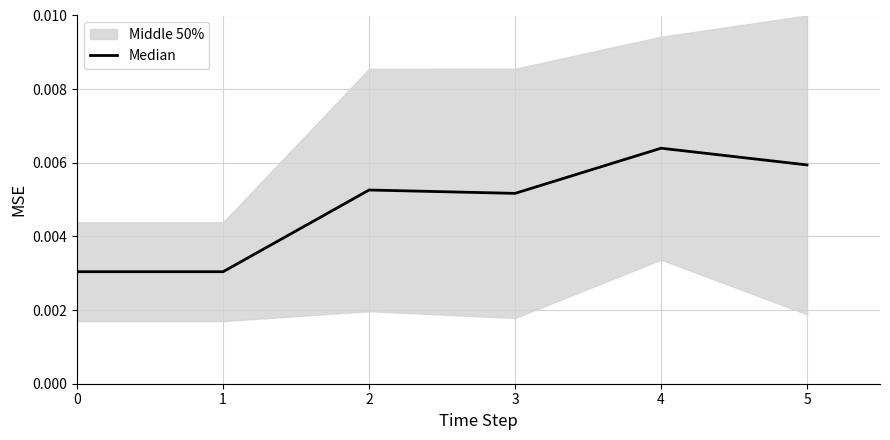

List the labels in order of value, smallest first.

0, 1, 3, 2, 5, 4